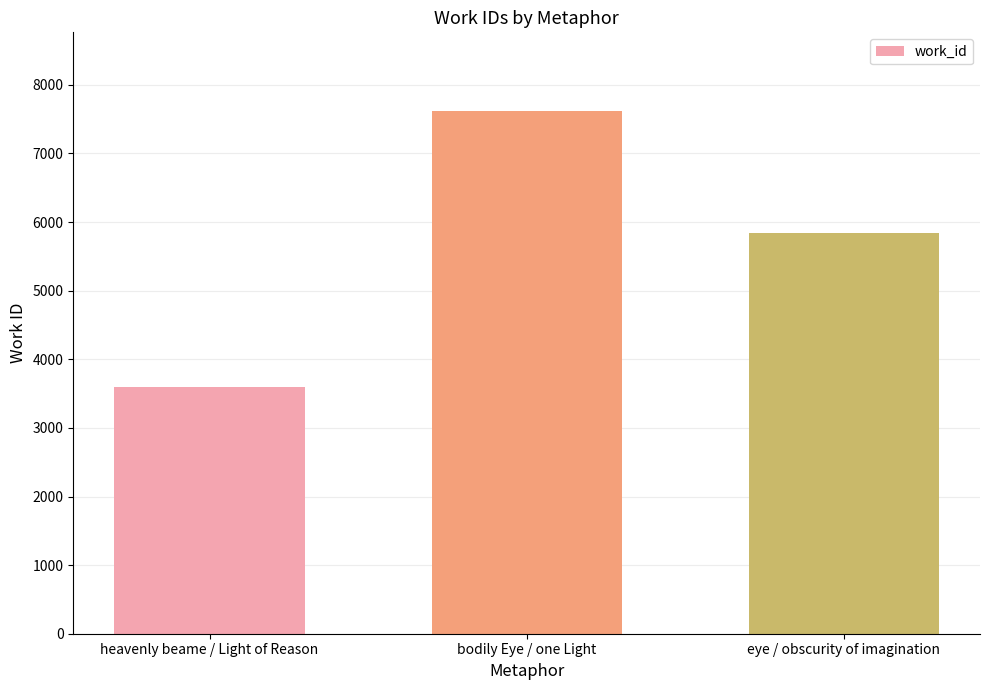

List the labels in order of value, largest first.

bodily Eye / one Light, eye / obscurity of imagination, heavenly beame / Light of Reason